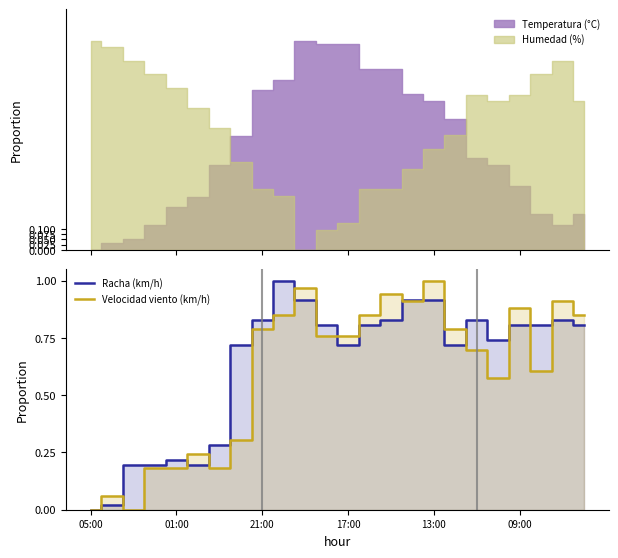

How many intersections are there between Velocidad viento (km/h) and Racha (km/h)?

12